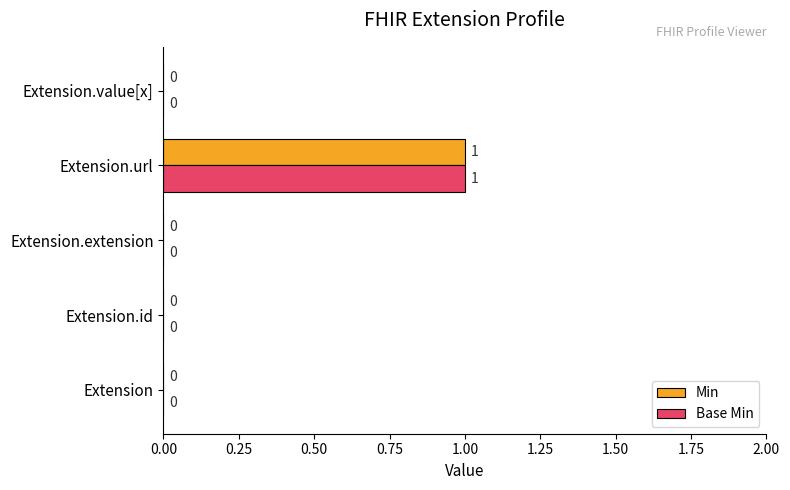

What is the highest value of the Base Min series?

1